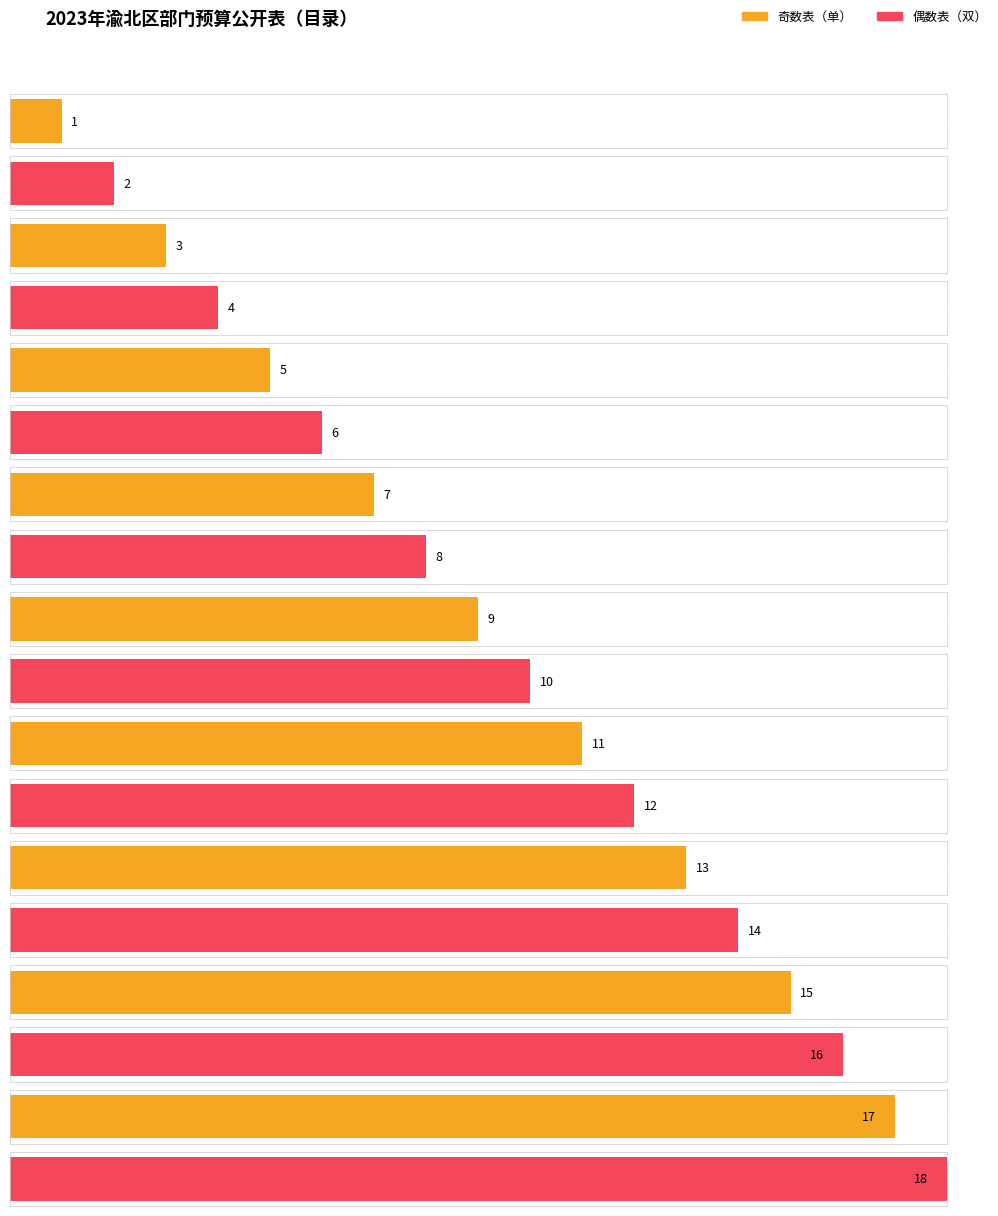

Is it true that the value at 表三 is 1?

False